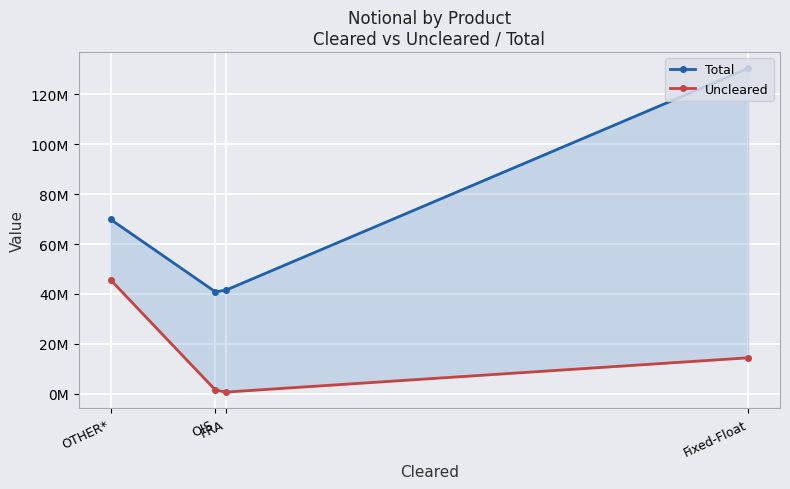

Rank the series by their average value, from lowest to highest.

Uncleared, Total